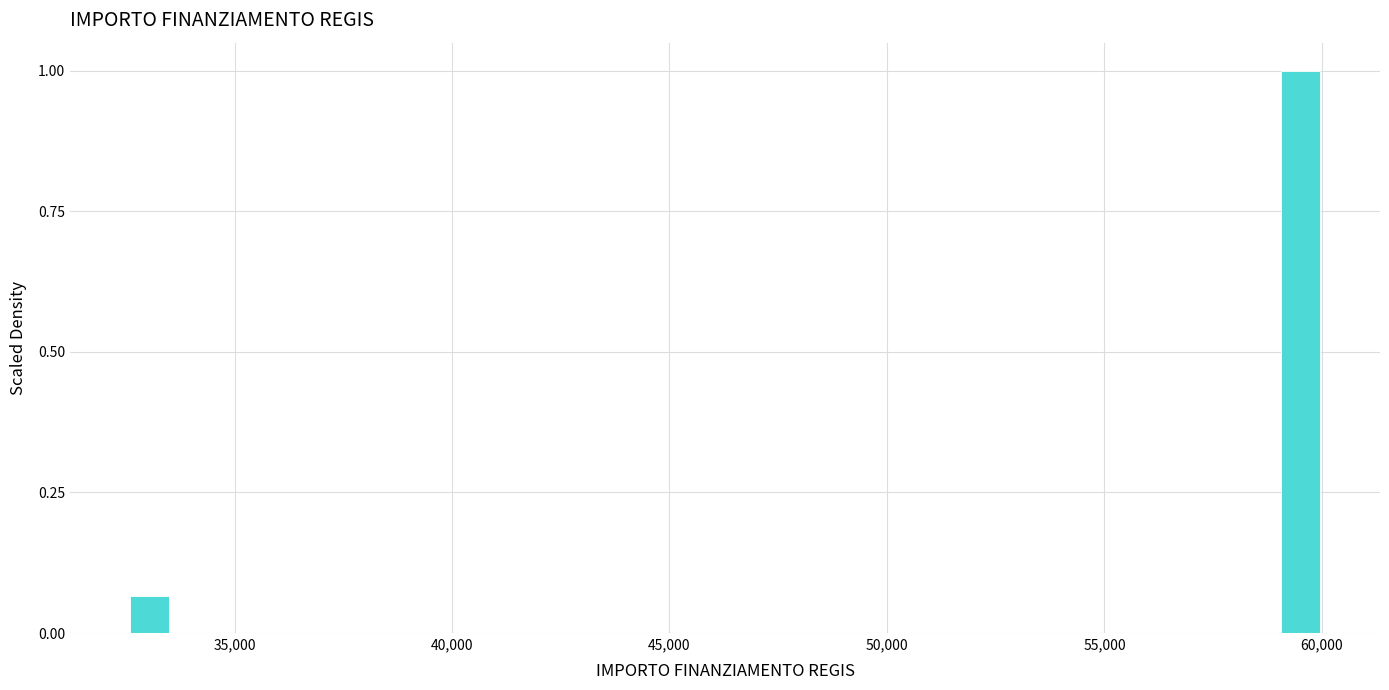

Around what value on the x-axis is the tallest bar? Give the approximate position of its centre, as read against the axis.

59500